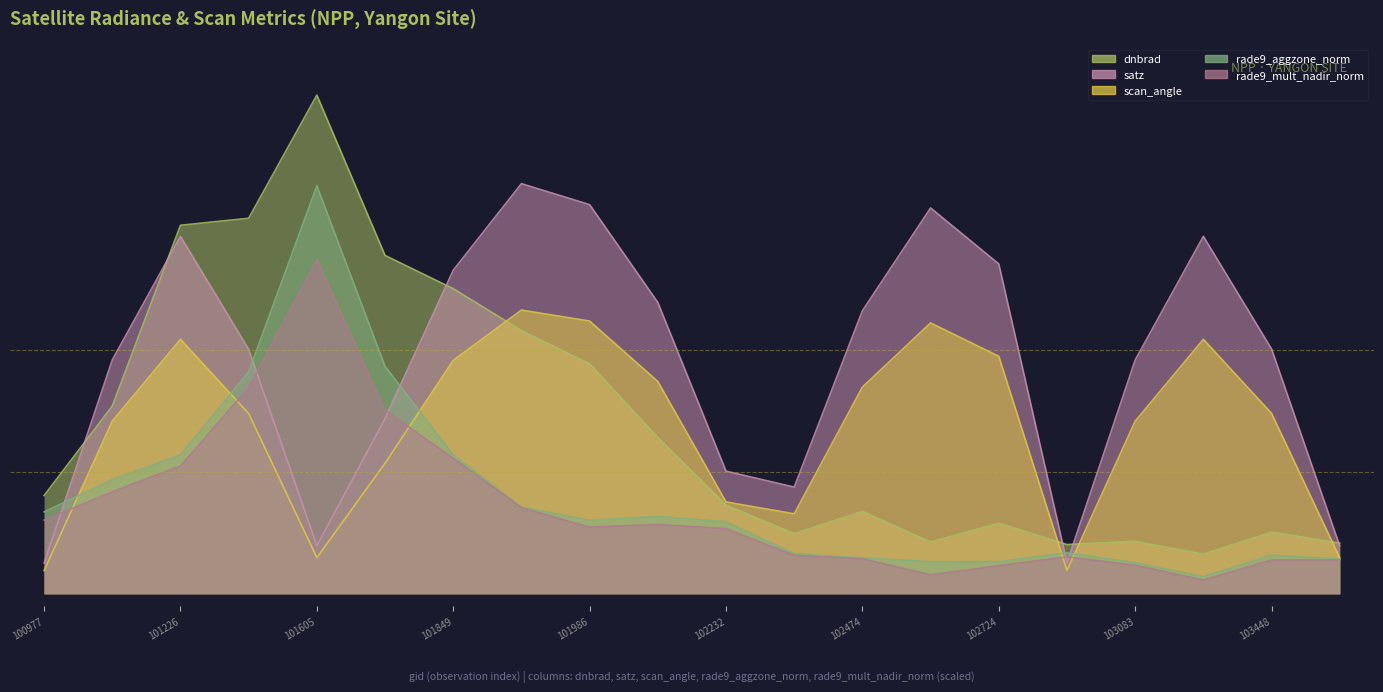

Between 101102 and 102595, which series saw the biggest shift?

satz